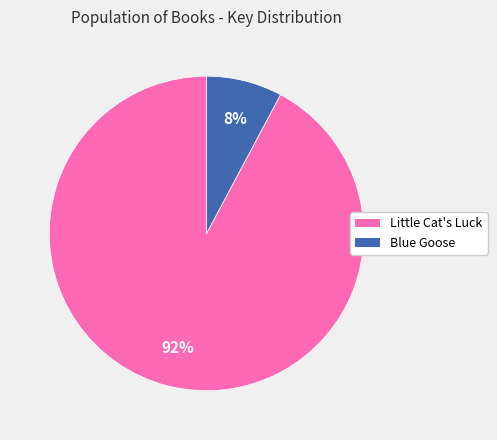

To the nearest percent, what is the difference between the largest and smallest slice percentages?

84%